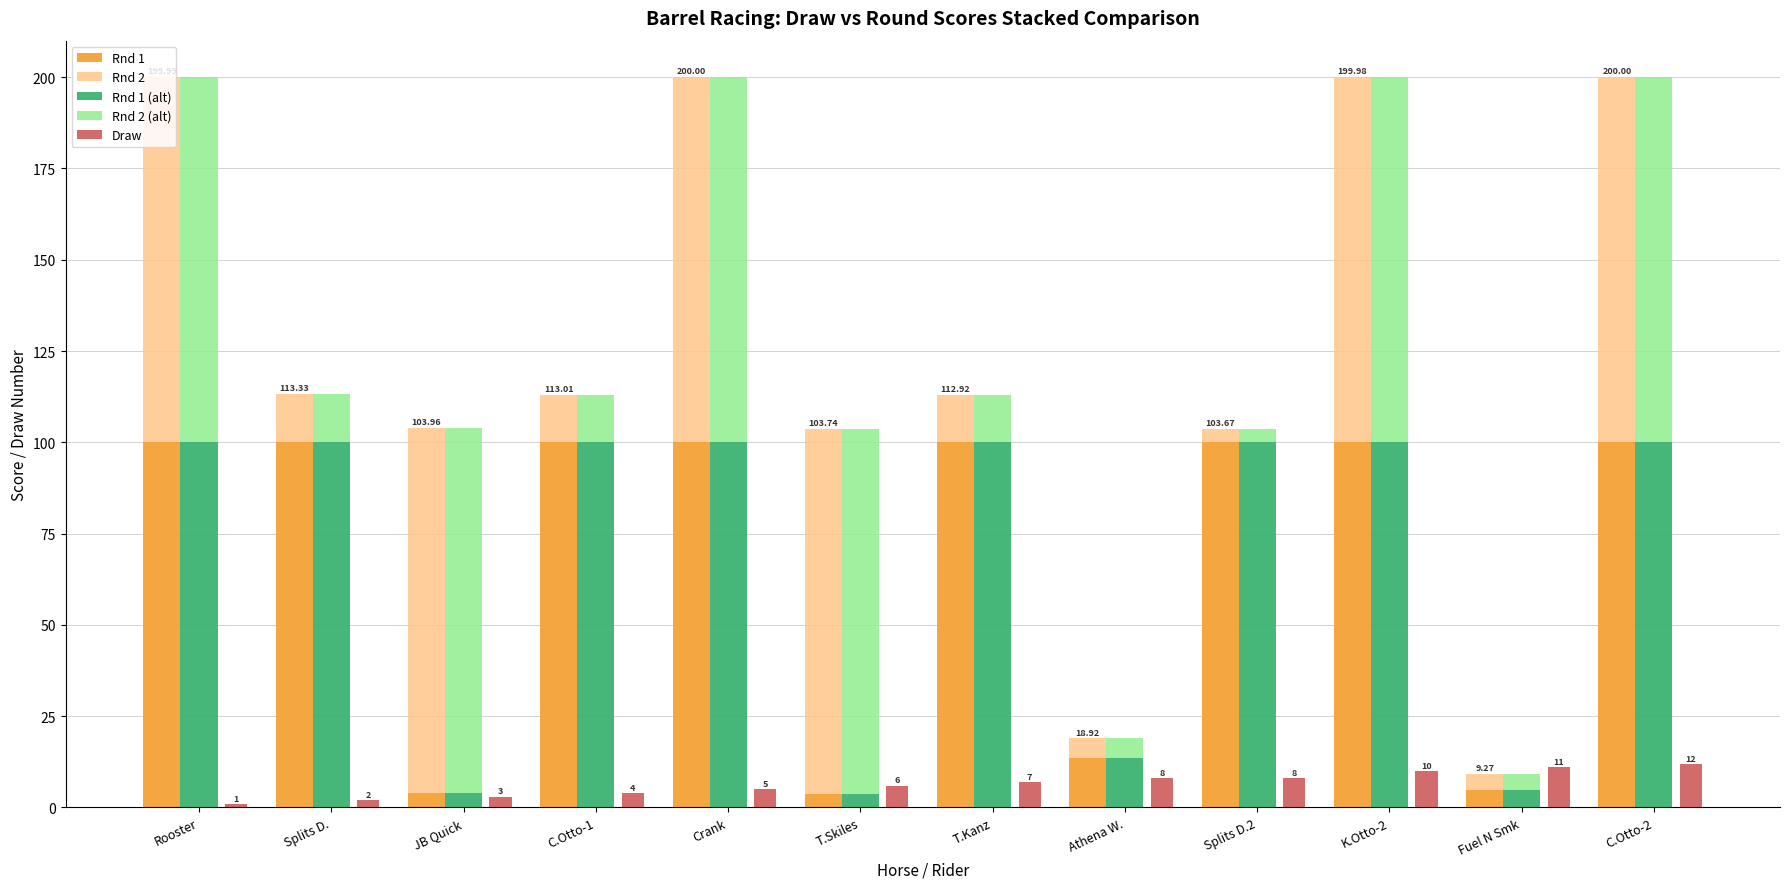

What are all the series names shown in the legend?

Rnd 1, Rnd 2, Rnd 1 (alt), Rnd 2 (alt), Draw